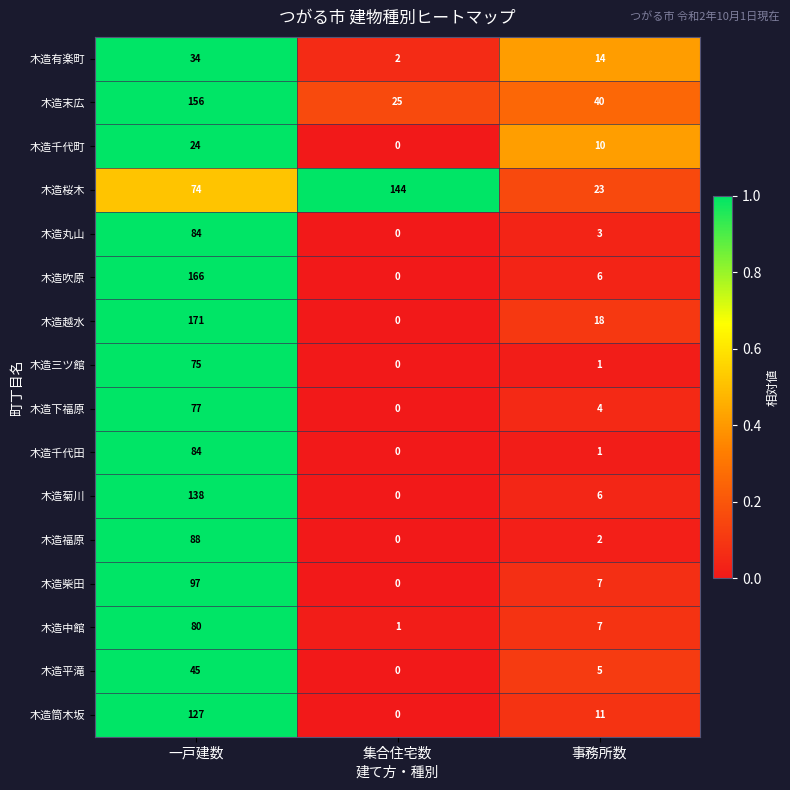

Rank the categories by 木造桜木 value from lowest to highest.

事務所数, 一戸建数, 集合住宅数